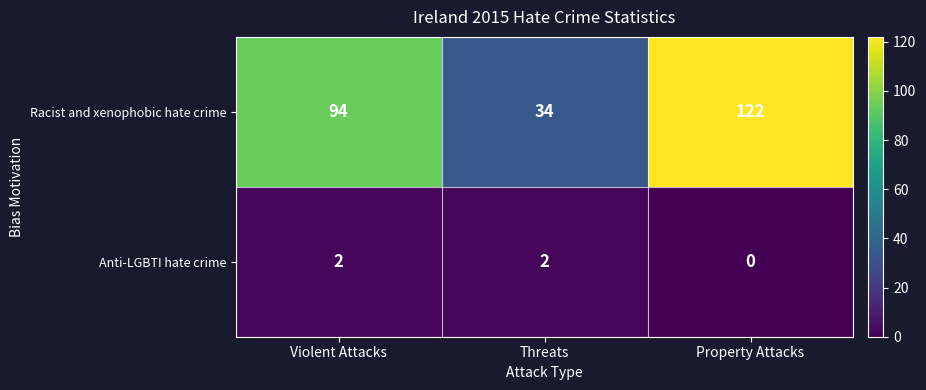

The value of Anti-LGBTI hate crime at Threats is 2. True or false?

True